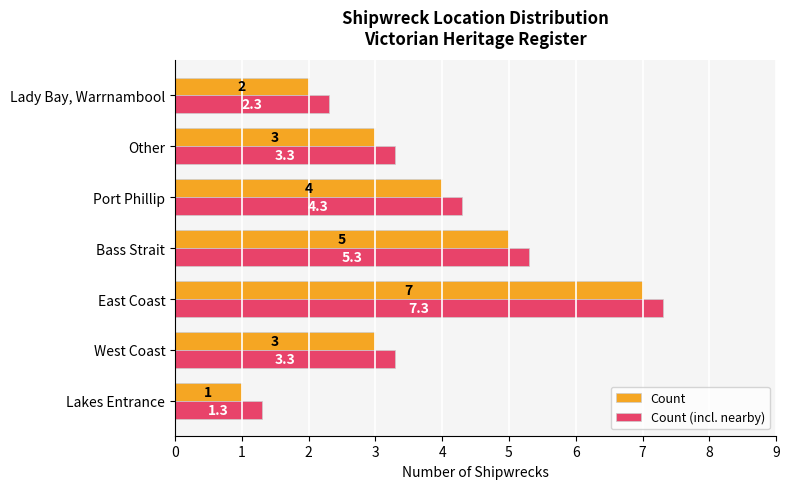

What is the difference between the maximum and minimum values in the Count (incl. nearby) series?

6.0